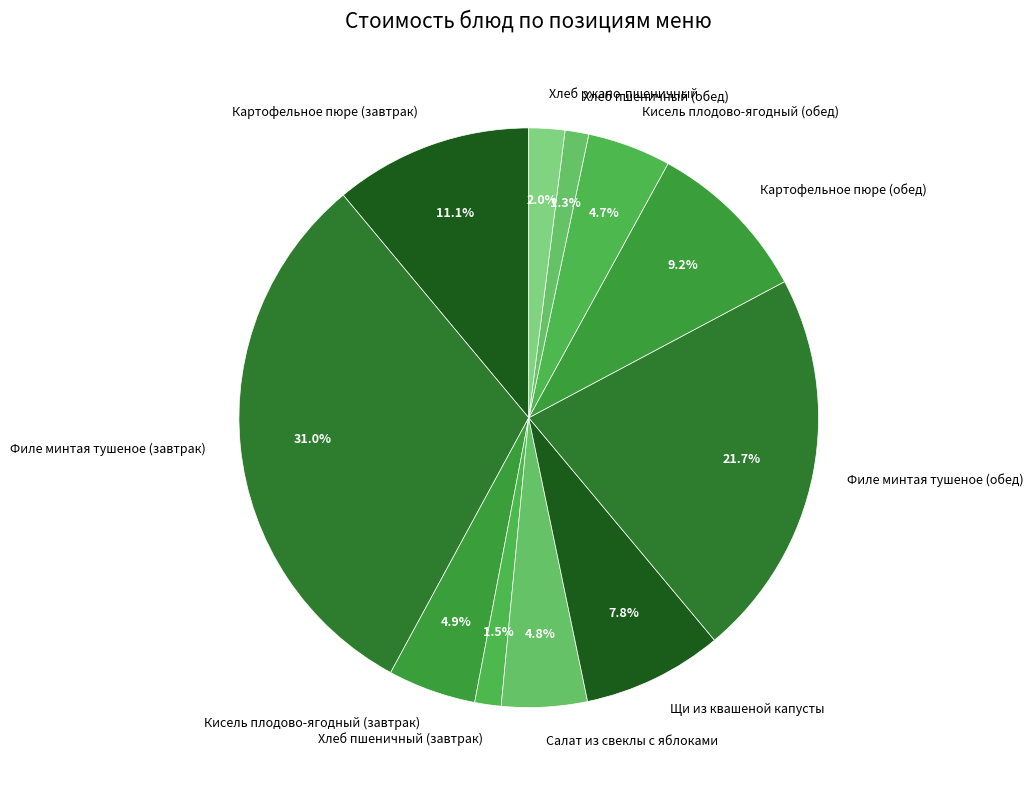

Which has a higher value, Филе минтая тушеное (завтрак) or Хлеб ржано-пшеничный?

Филе минтая тушеное (завтрак)